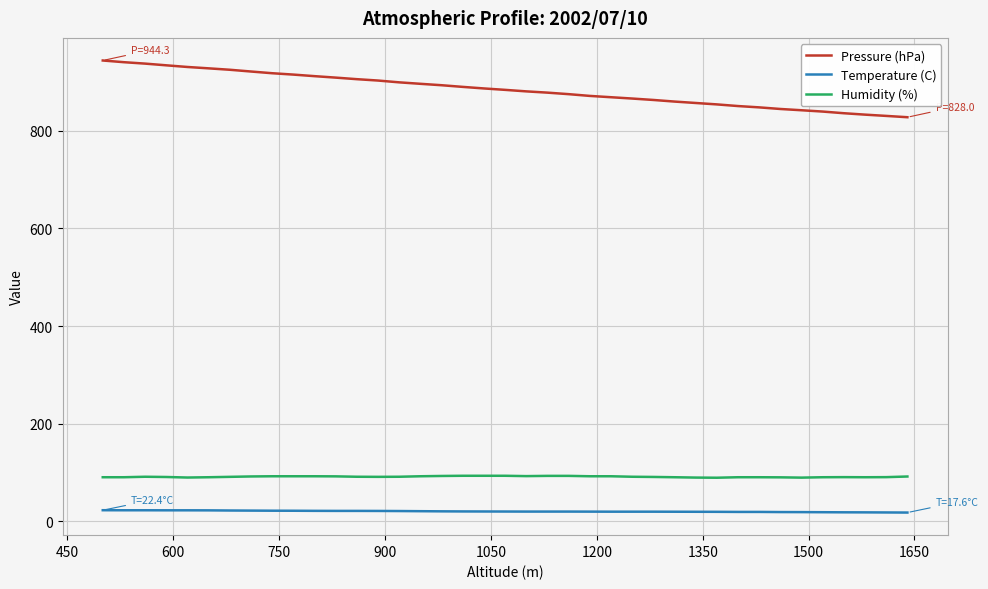

True or false: Pressure (hPa) and Temperature (C) intersect in this chart.

False